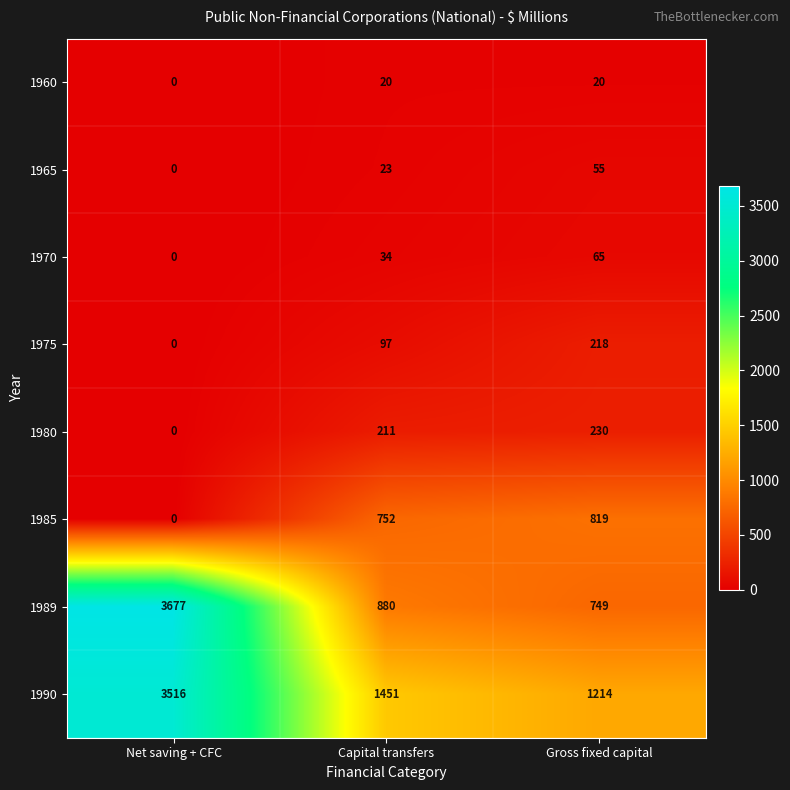

Which label corresponds to the smallest value in the chart?

Net saving + CFC